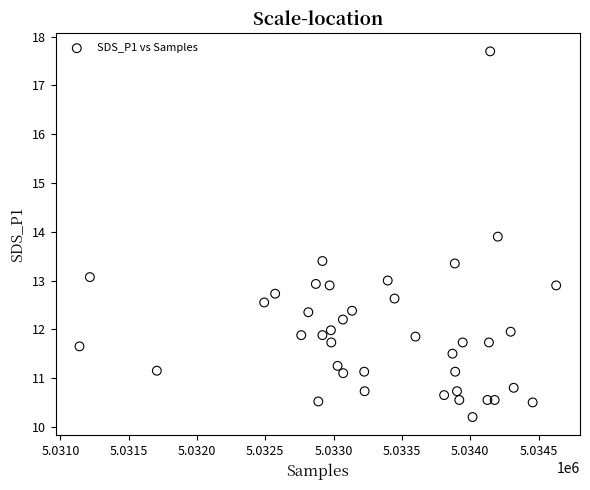

What is the range of Y values (max minus min)?

7.5